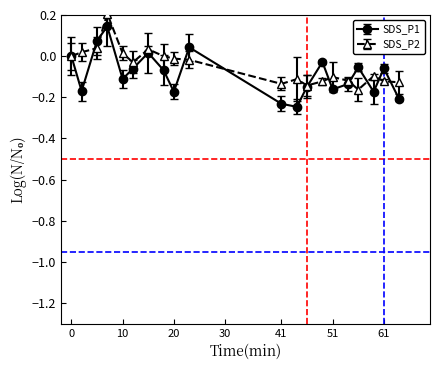

How many series are shown in this chart?

2